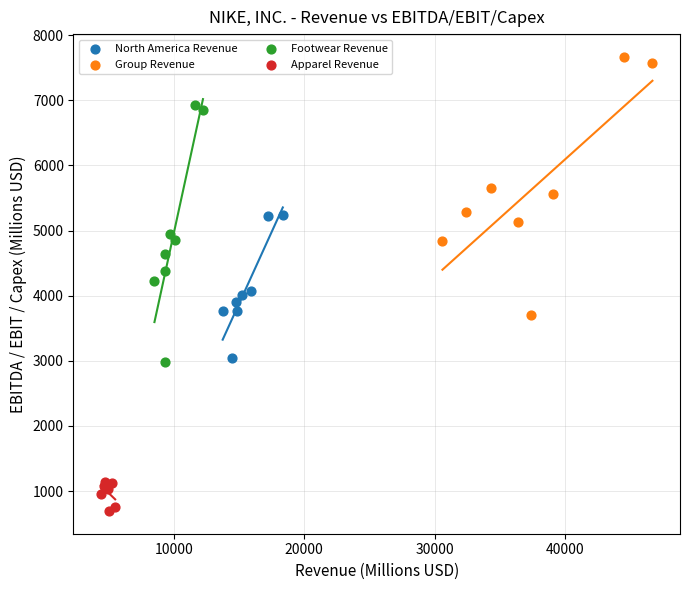

Which series reaches the maximum Y coordinate?

Group Revenue